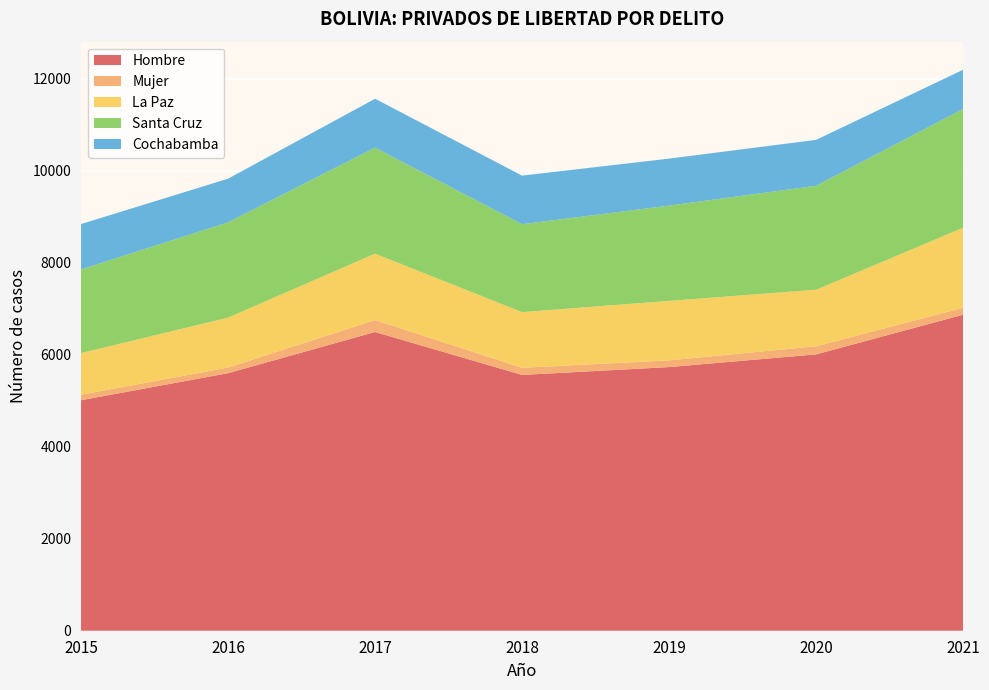

Reading left to right, transcribe all the data shown in this chart.

Hombre: 2015=5012	2016=5600	2017=6496	2018=5562	2019=5733	2020=6009	2021=6872
Mujer: 2015=120	2016=123	2017=260	2018=156	2019=146	2020=177	2021=151
La Paz: 2015=906	2016=1085	2017=1444	2018=1210	2019=1294	2020=1229	2021=1740
Santa Cruz: 2015=1819	2016=2072	2017=2305	2018=1912	2019=2071	2020=2260	2021=2583
Cochabamba: 2015=986	2016=949	2017=1063	2018=1056	2019=1022	2020=999	2021=853